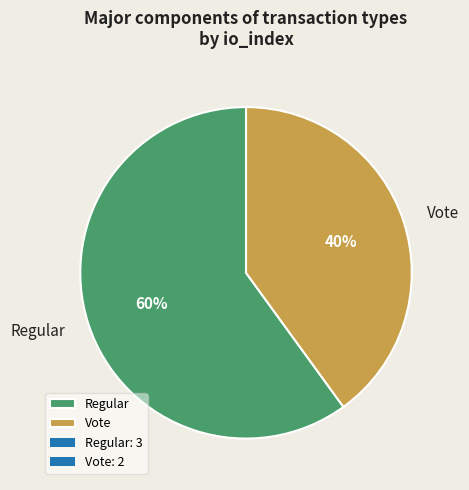

How many slices are in this pie chart?

2